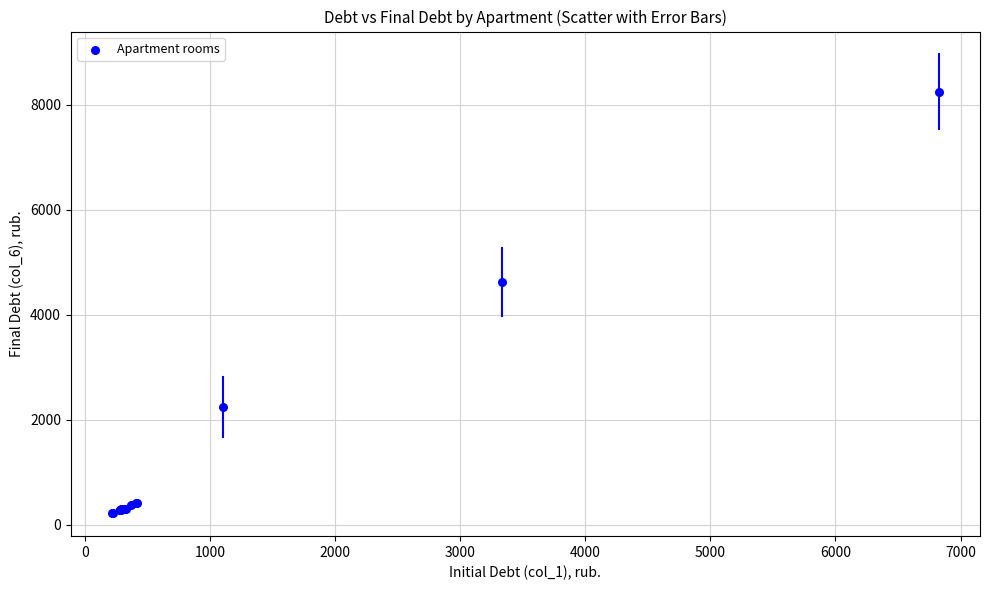

What Y value in the scatter plot is closest to 4234?

4623.9